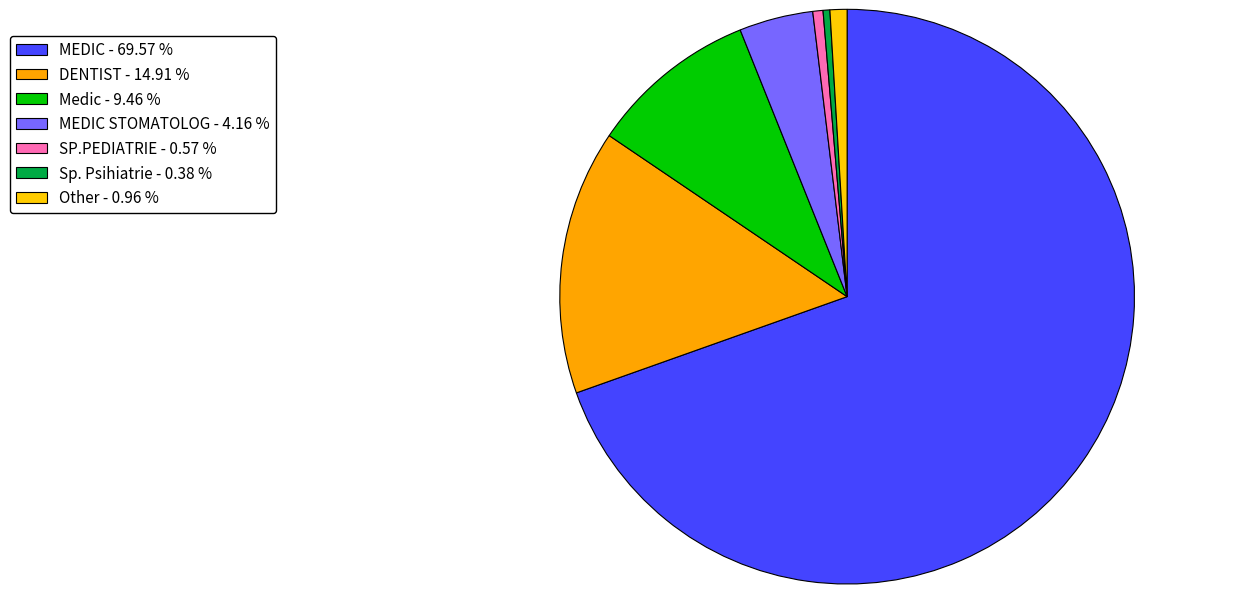

Which category has the biggest portion of the pie?

MEDIC